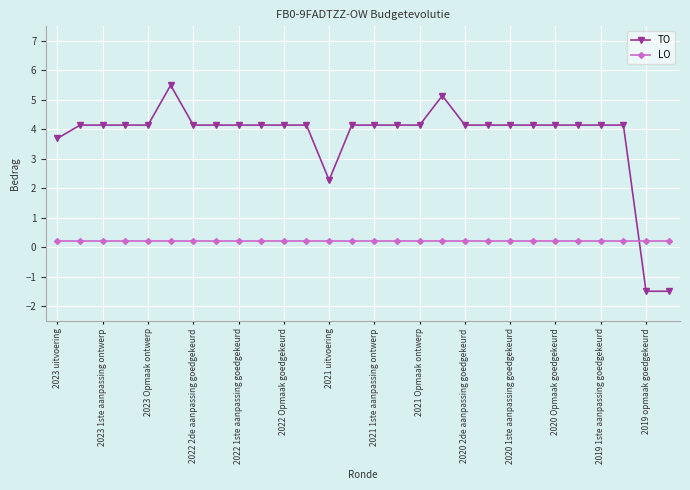

What is the minimum value shown in the chart?

-1.5